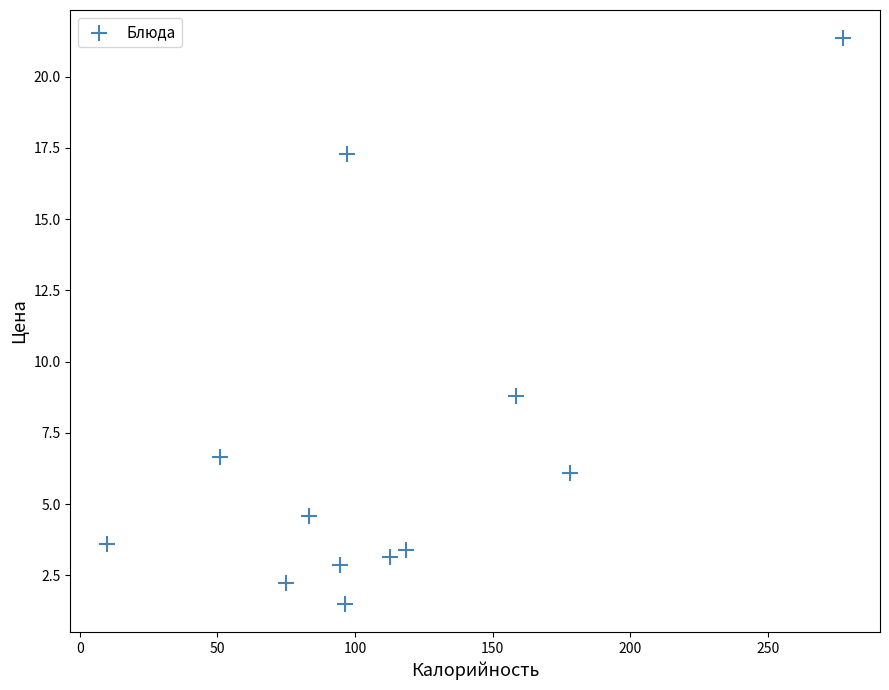

What Y value in the scatter plot is closest to 11?

8.8